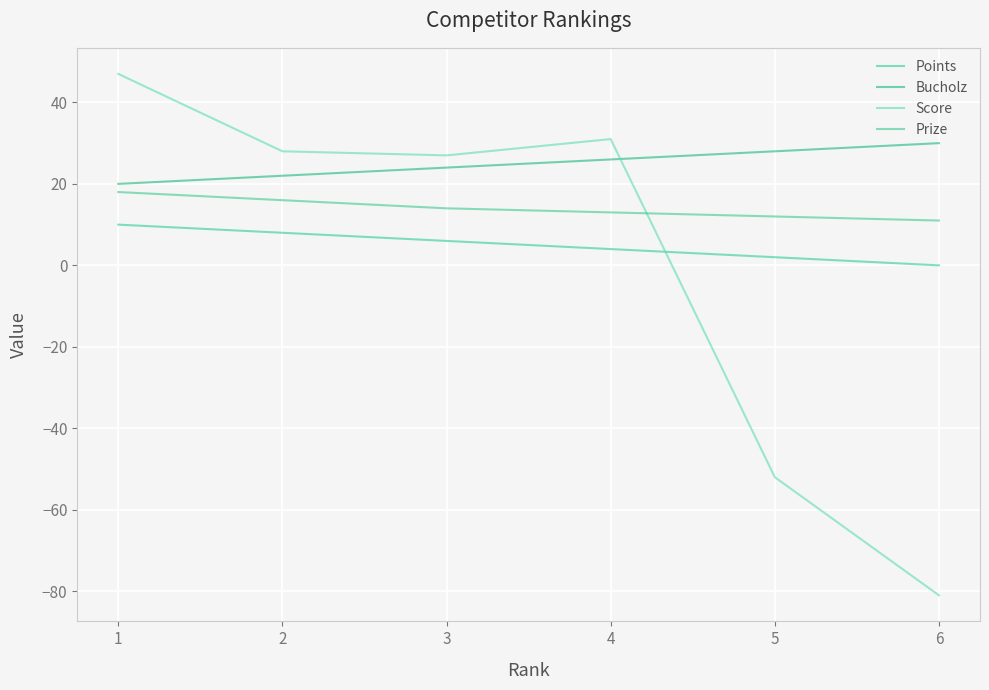

What are all the series names shown in the legend?

Points, Bucholz, Score, Prize